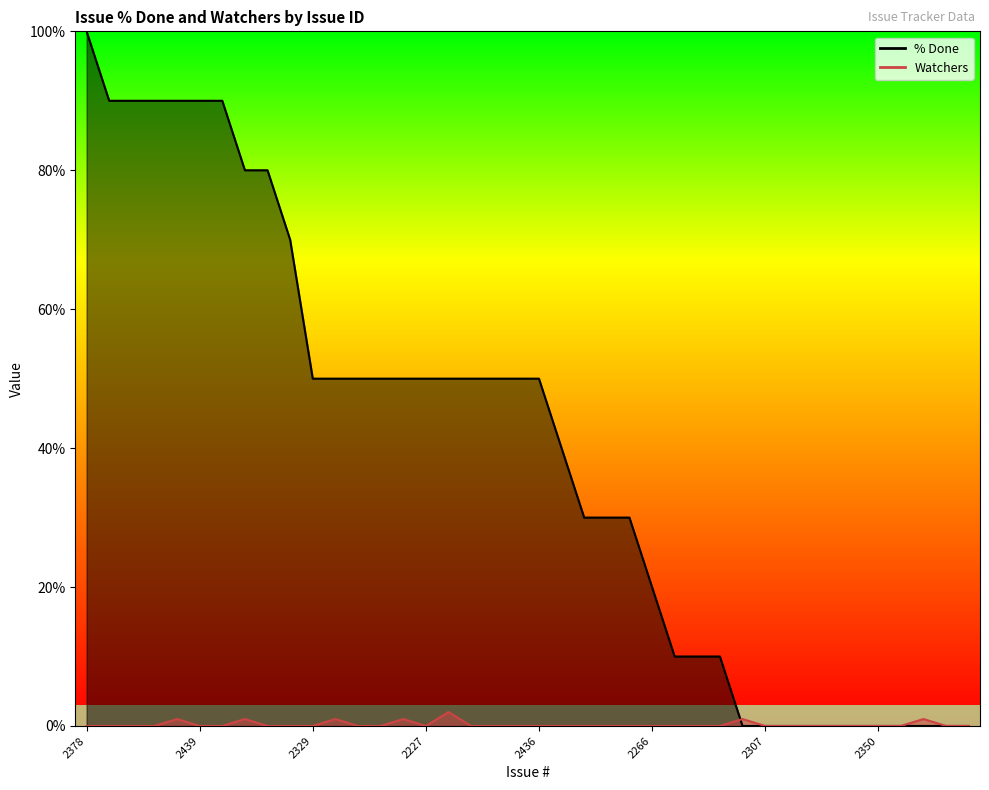

What is the spread (max minus min) of values at 2365?

48